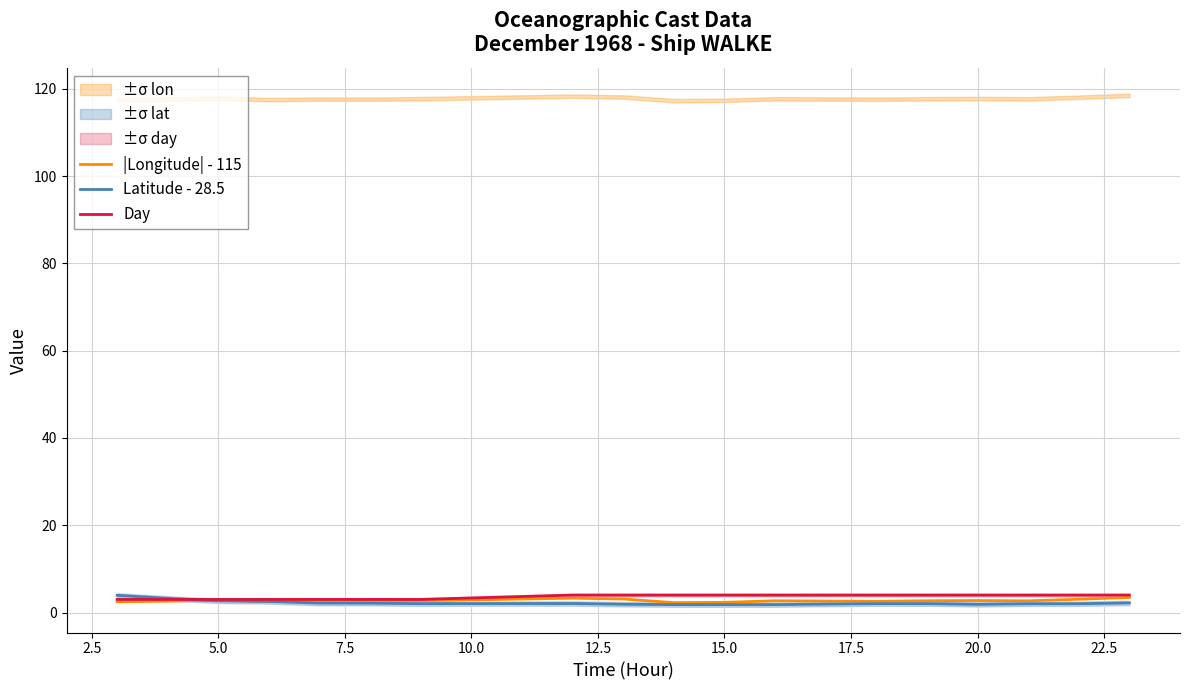

List the series in order of their peak value, highest first.

Day, Latitude - 28.5, |Longitude| - 115